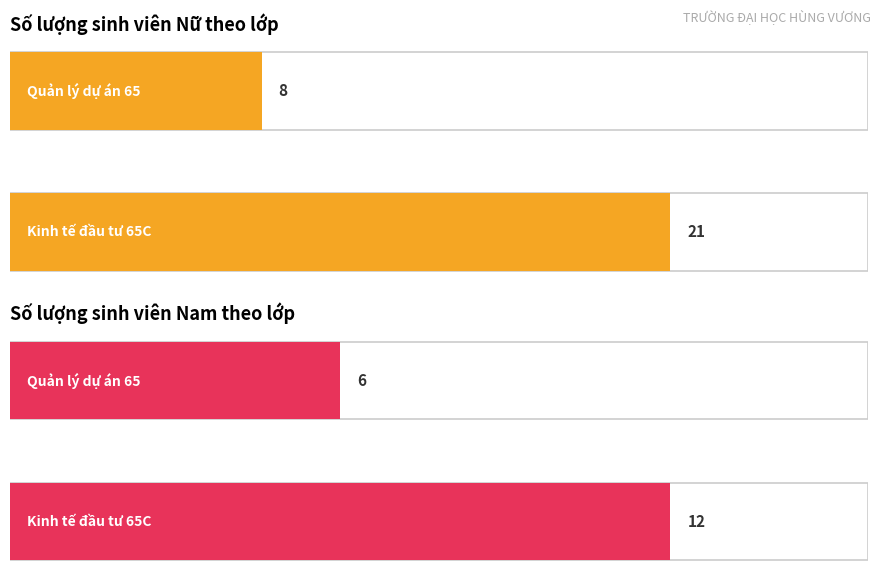

How many categories are shown in the chart?

2